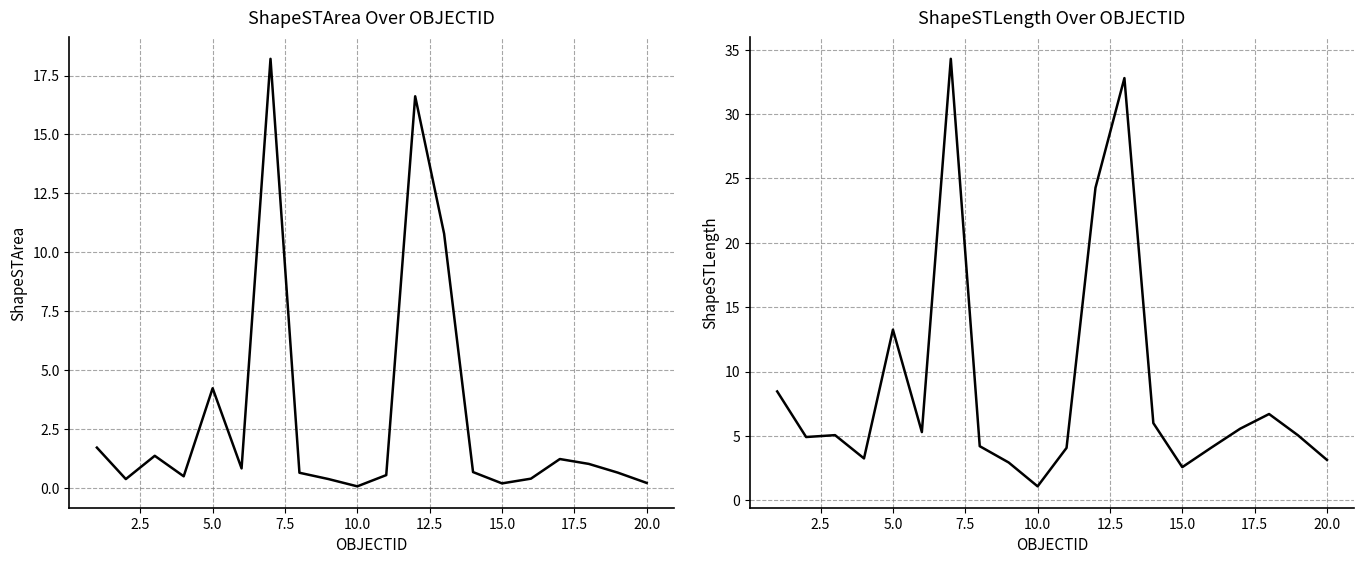

True or false: ShapeSTLength and ShapeSTArea cross at least once.

False